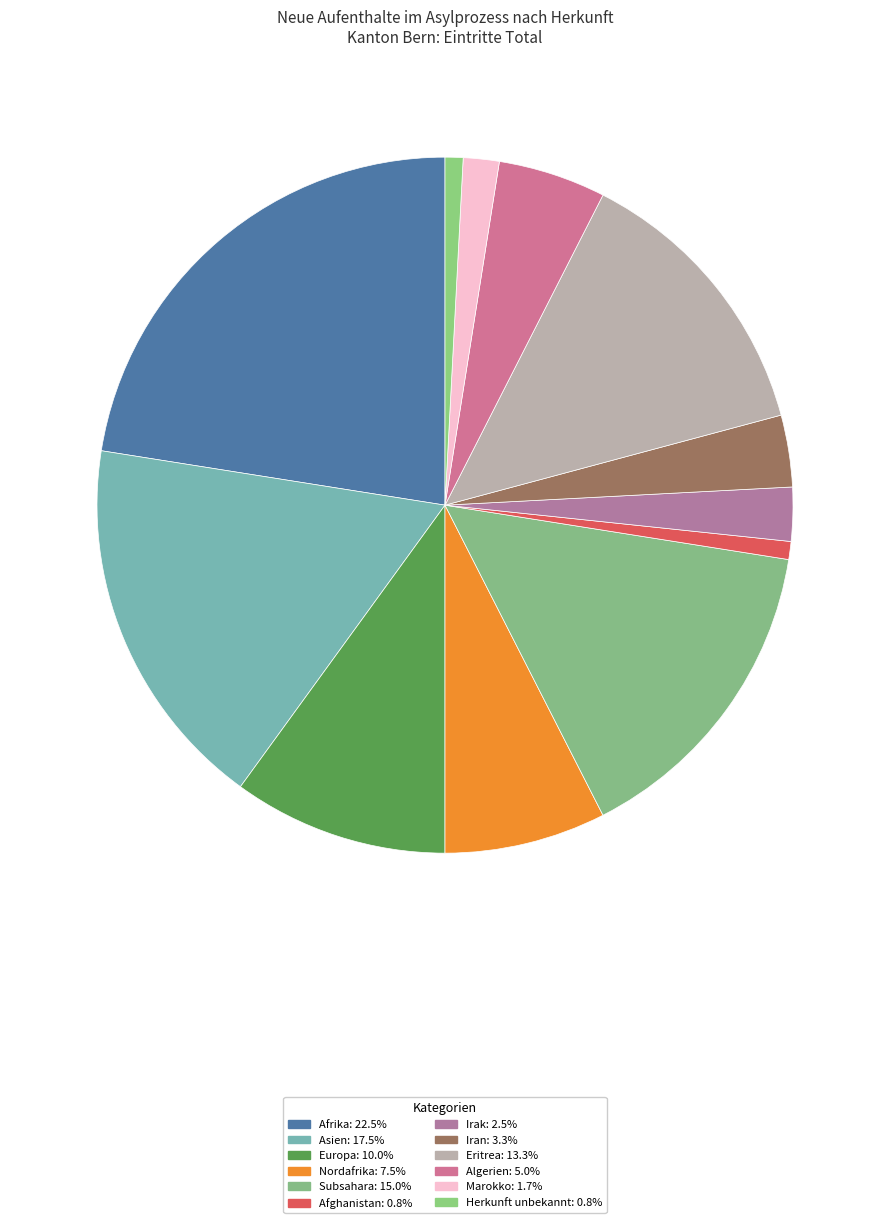

How many segments does this pie chart have?

12